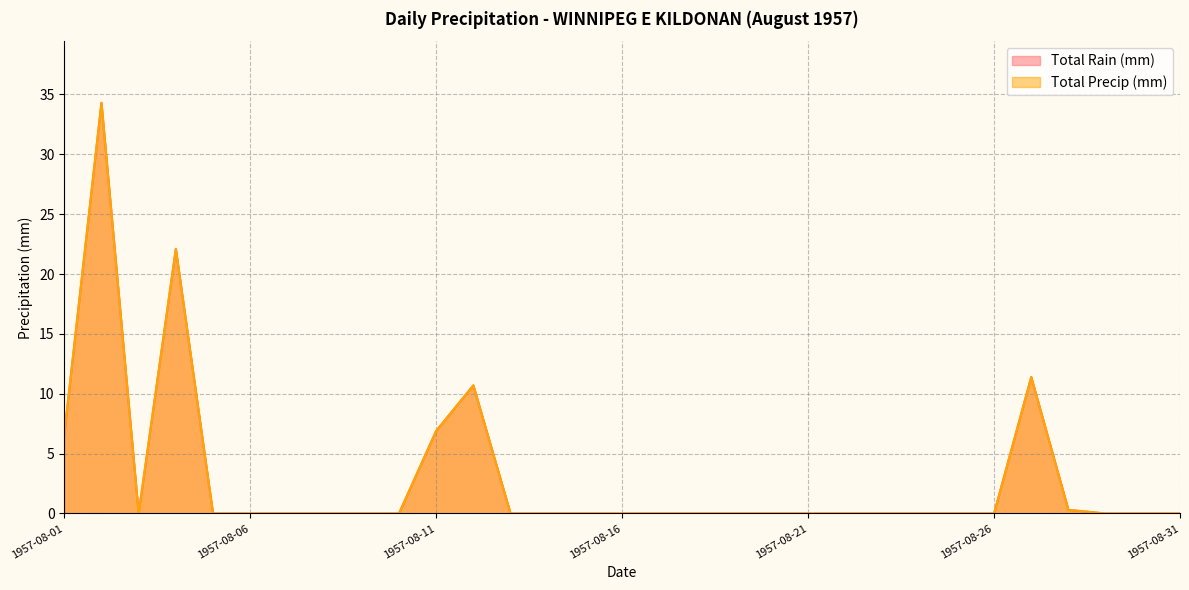

In Total Precip (mm), how many points are higher than both neighbors (excluding endpoints)?

4